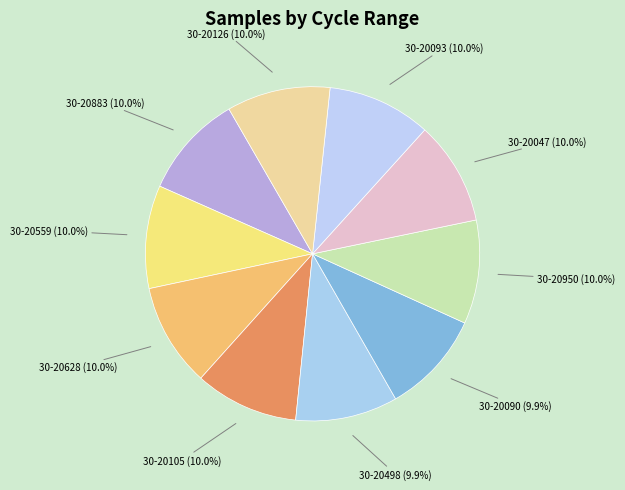

What is the smallest slice in the pie chart?

30-20498